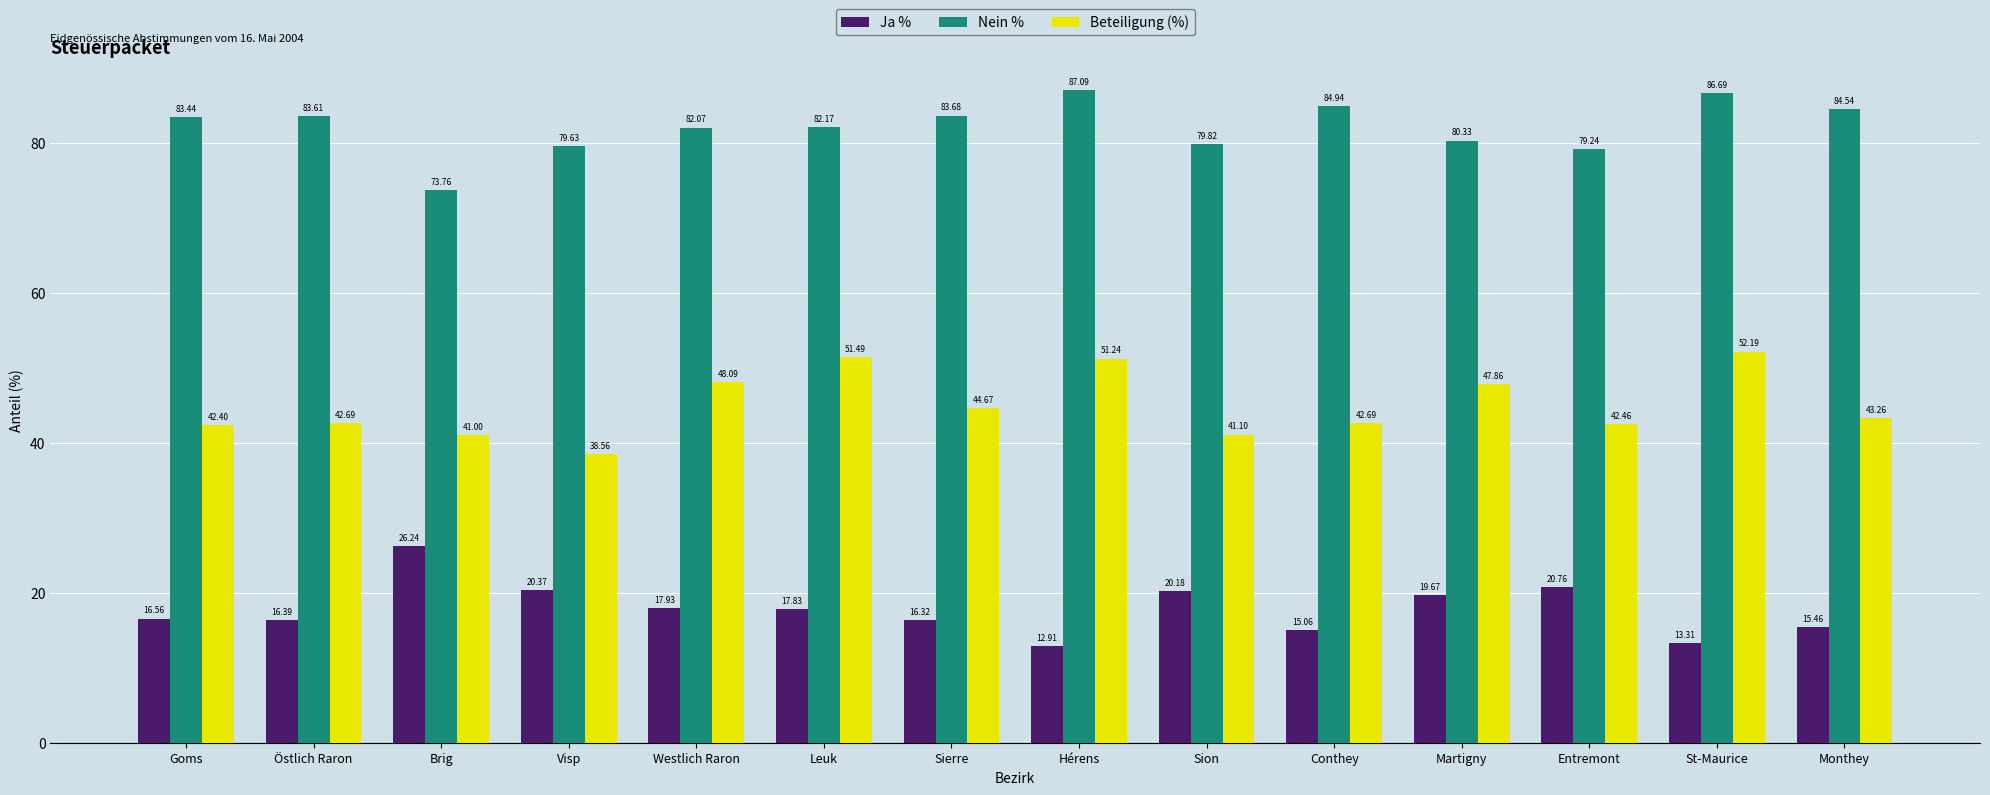

Which category has the lowest value across all series?

Hérens